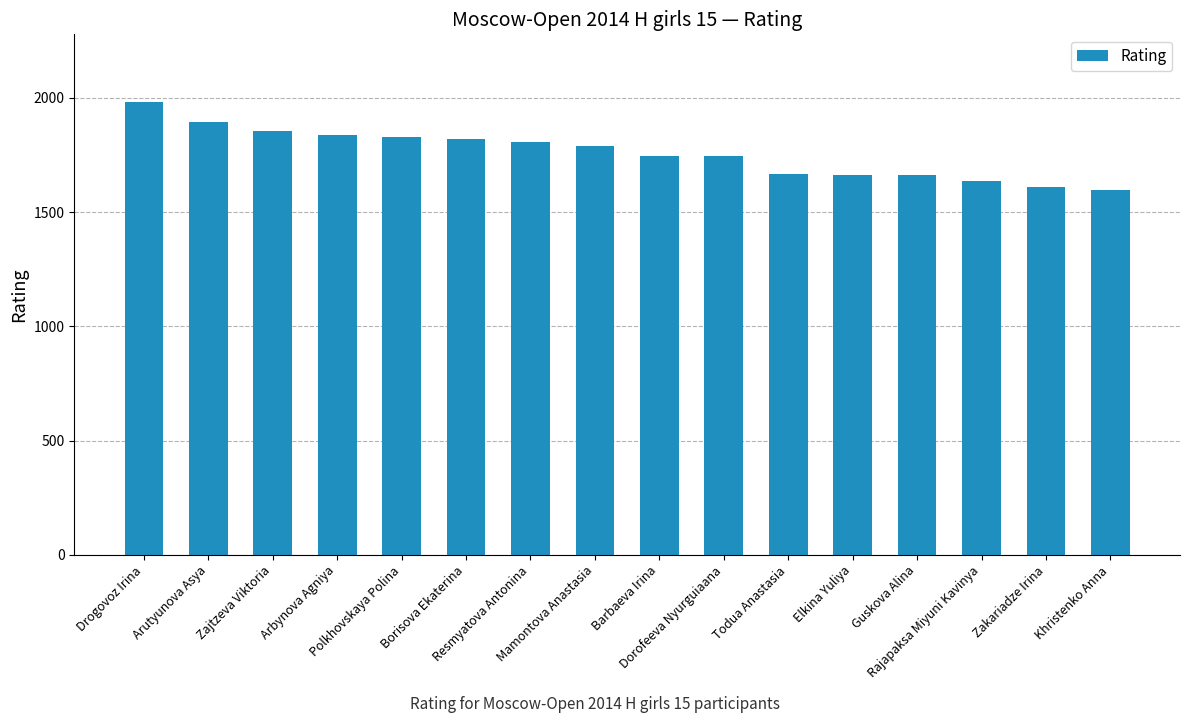

Is it true that the value at Rajapaksa Miyuni Kavinya is 1635?

True